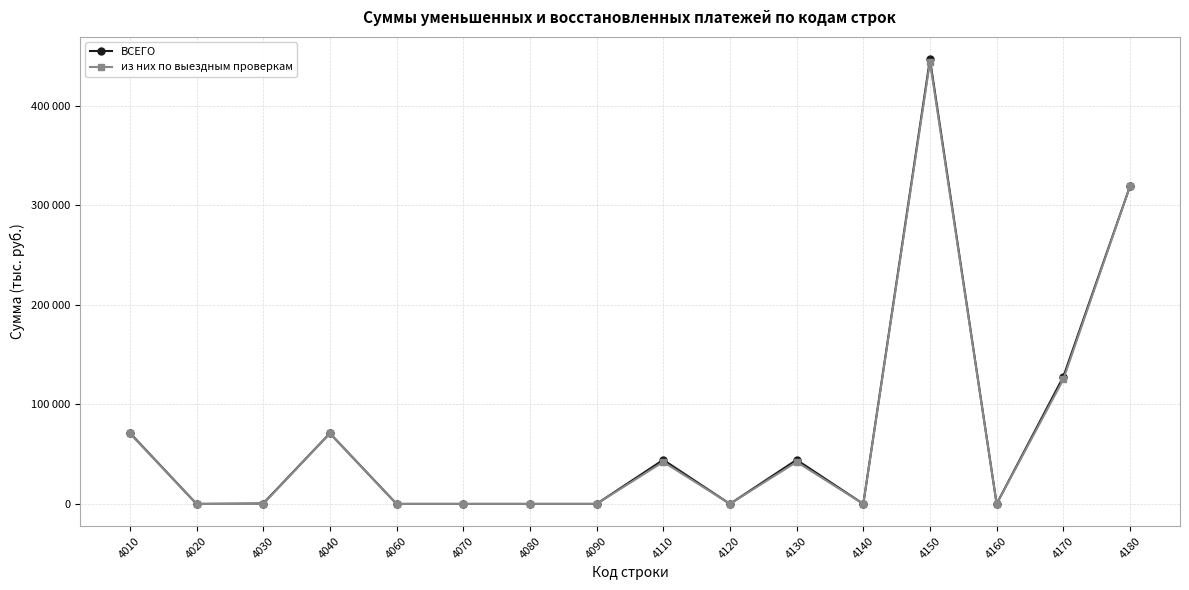

List the series in order of their overall mean, lowest first.

из них по выездным проверкам, ВСЕГО